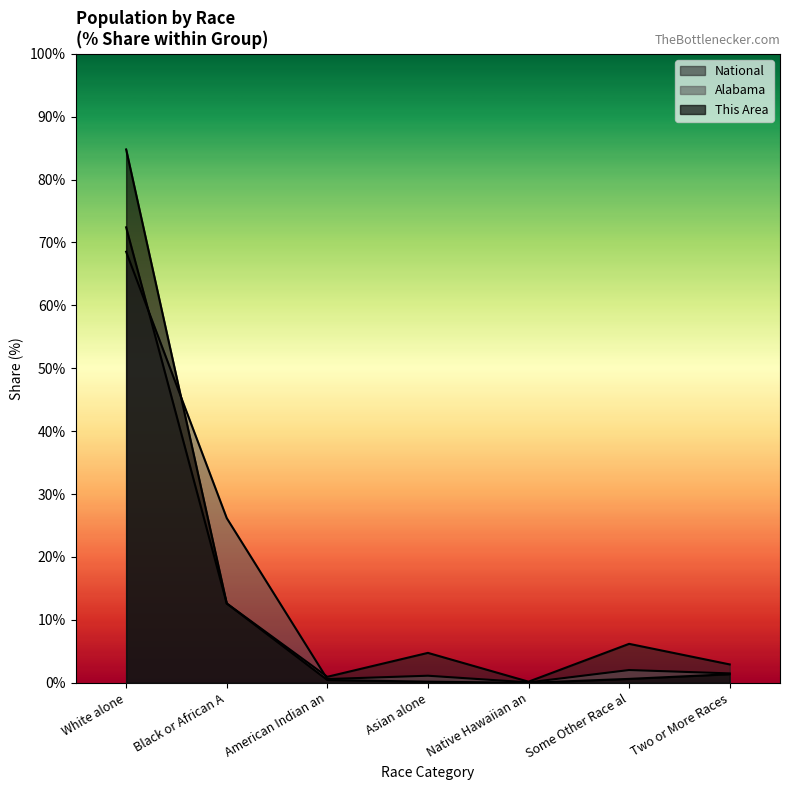

Does the chart have visible grid lines?

No